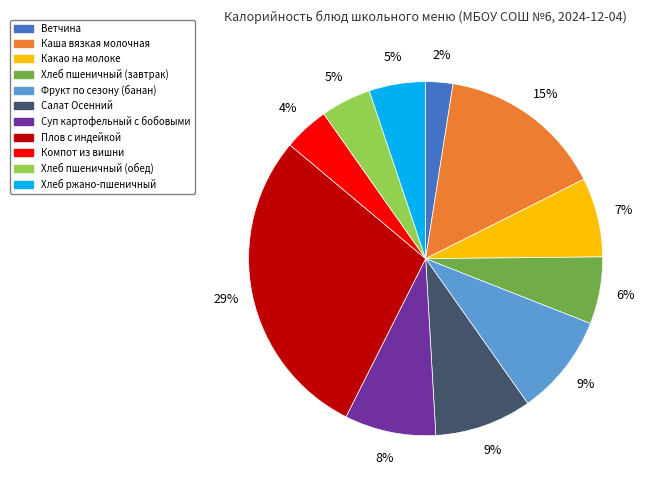

What is the largest slice in the pie chart?

Плов с индейкой